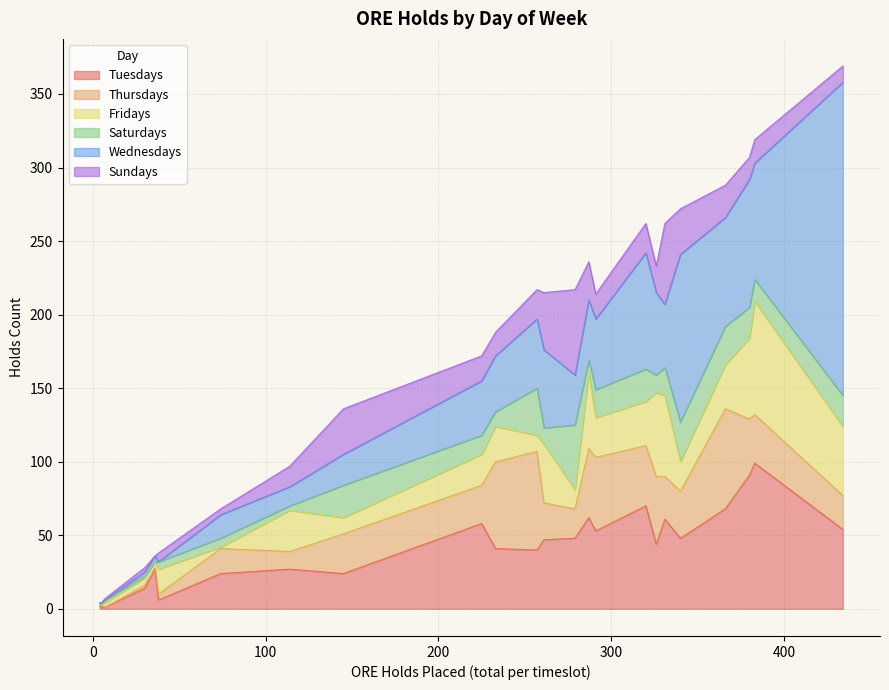

What are all the series names shown in the legend?

Tuesdays, Thursdays, Fridays, Saturdays, Wednesdays, Sundays